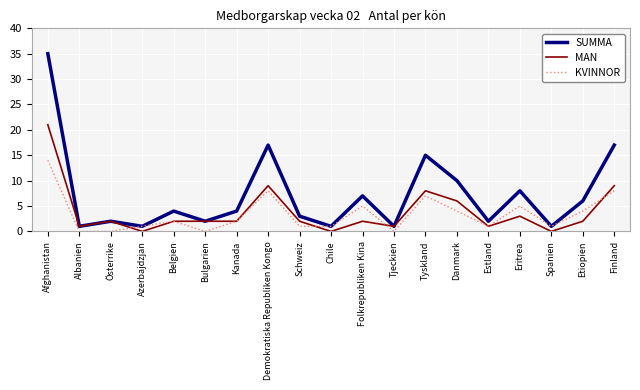

In SUMMA, how many points are lower than both neighbors (excluding endpoints)?

7